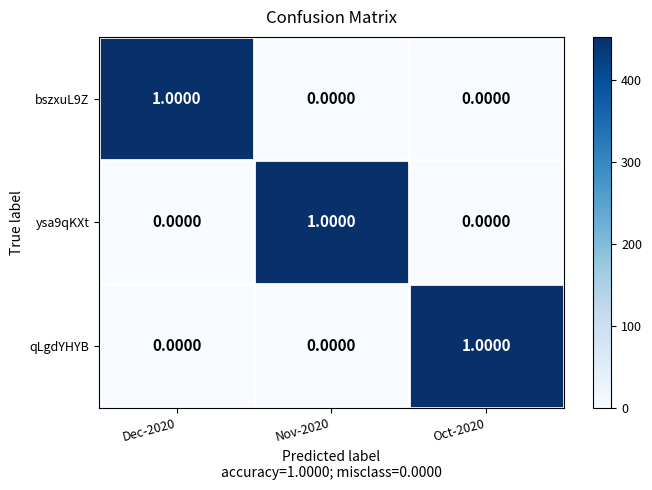

Which has a higher value, Dec-2020 or Oct-2020?

Dec-2020